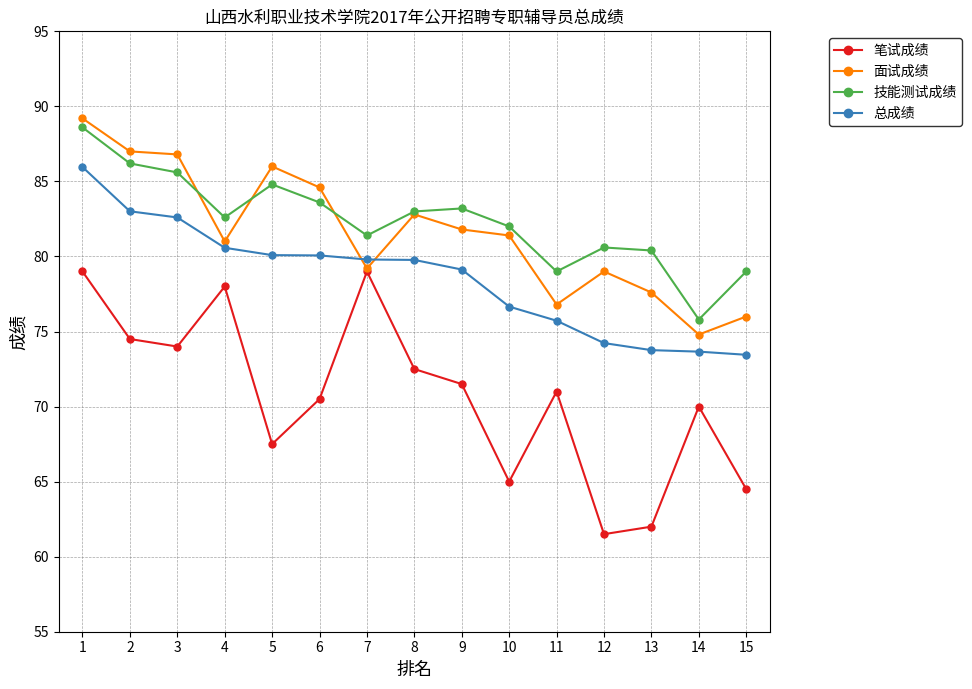

The 笔试成绩 series shows 61.5 at 12. True or false?

True